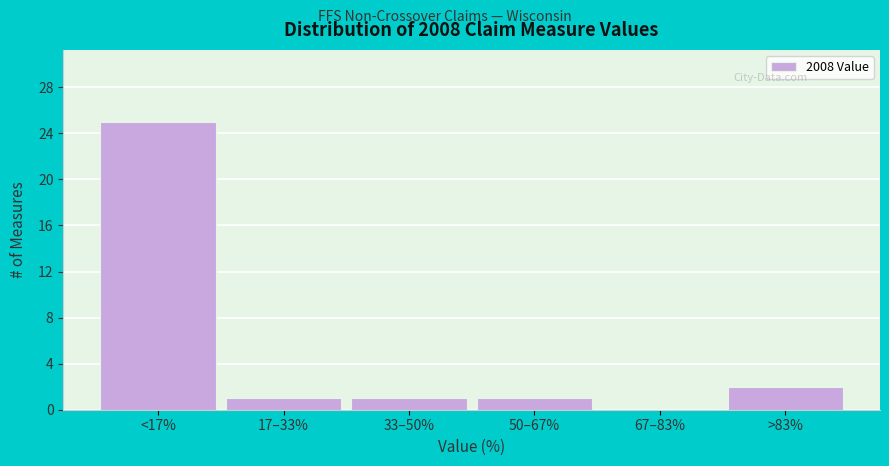

Reading left to right, what are all the values shown in this chart?

<17%=25	17–33%=1	33–50%=1	50–67%=1	67–83%=0	>83%=2